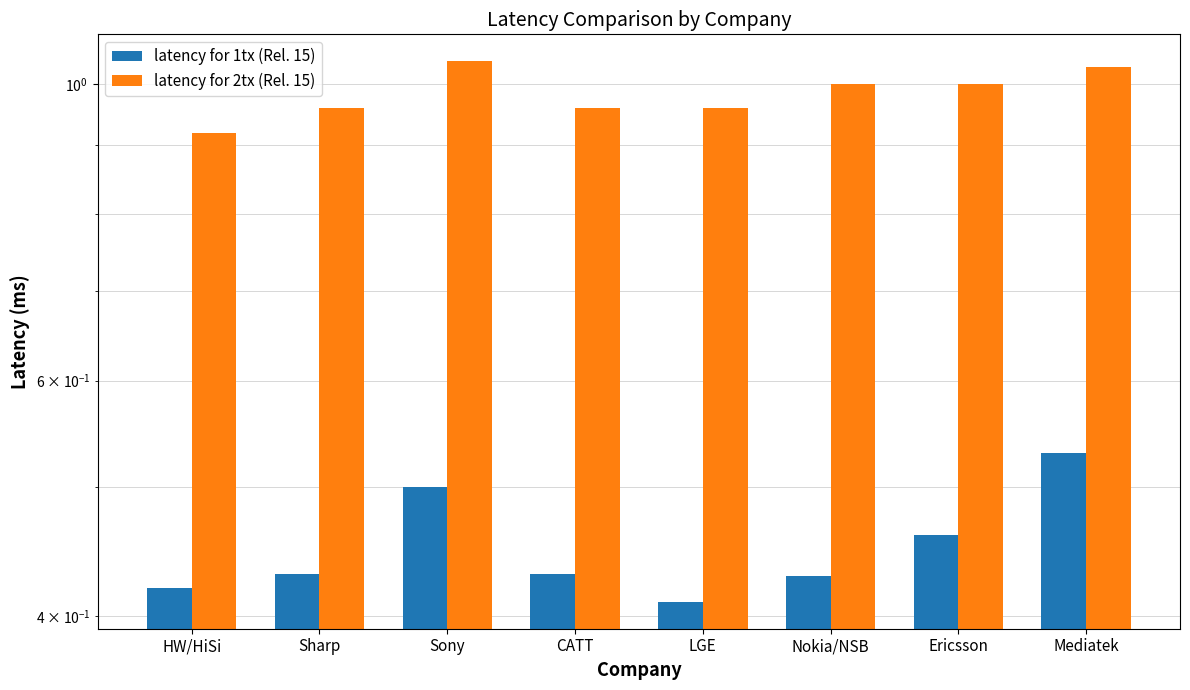

What is the difference between the second highest and minimum values in the latency for 2tx (Rel. 15) series?

0.1